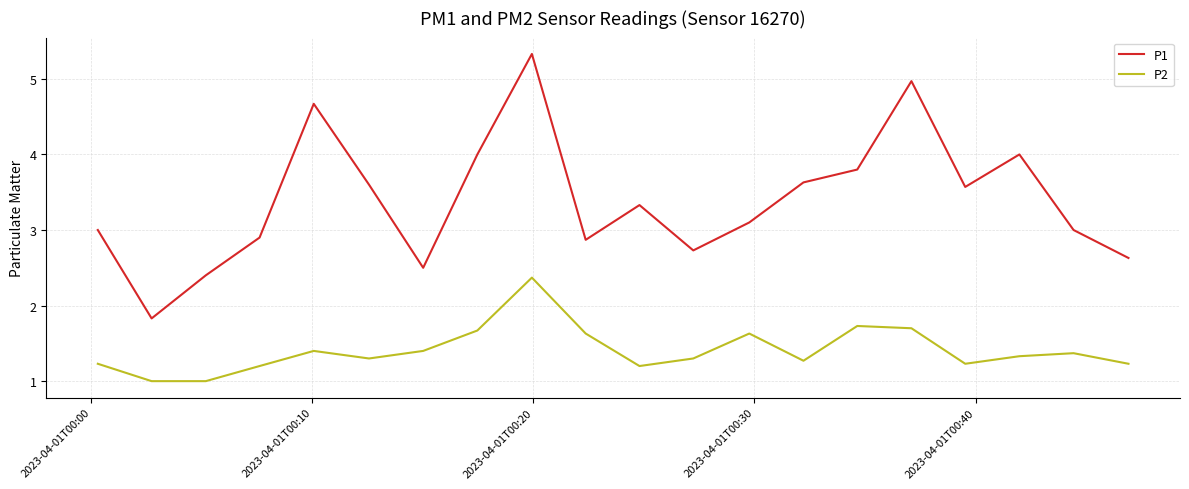

Count the P2 values in the range 1 to 2.

19